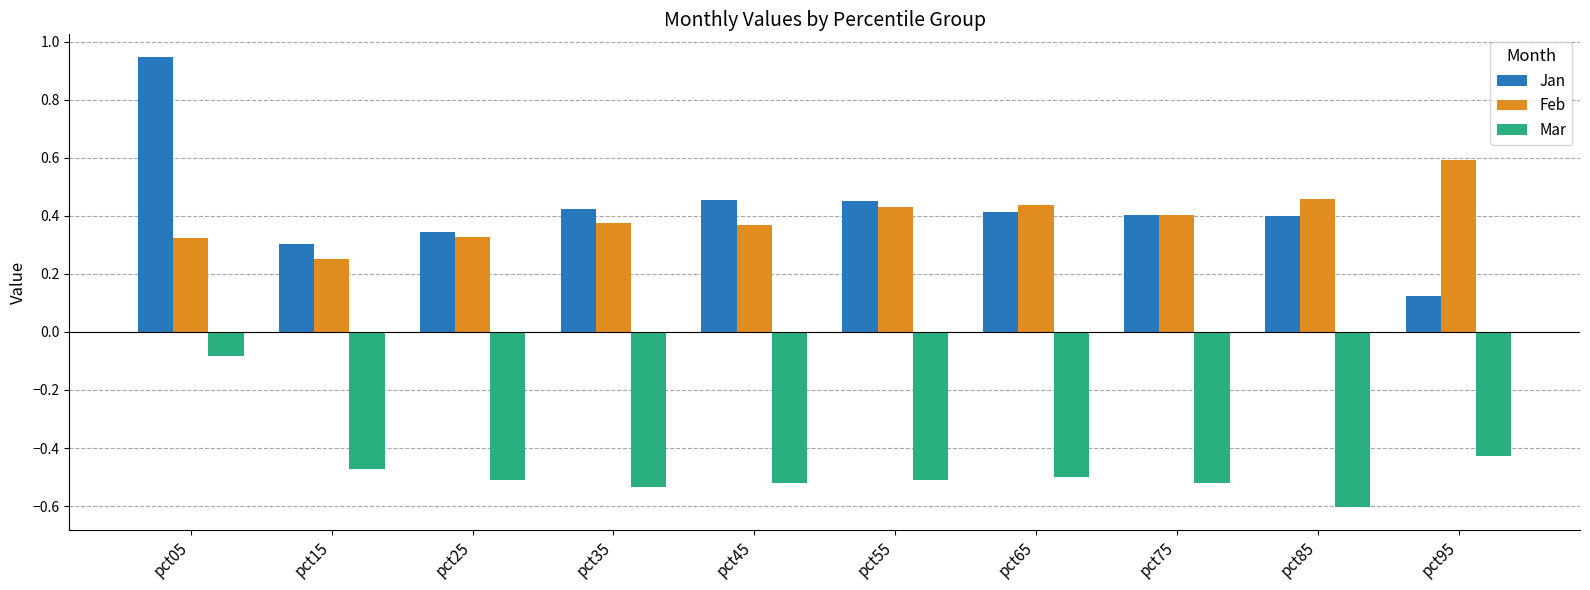

Which category has the lowest value in the Jan series?

pct95